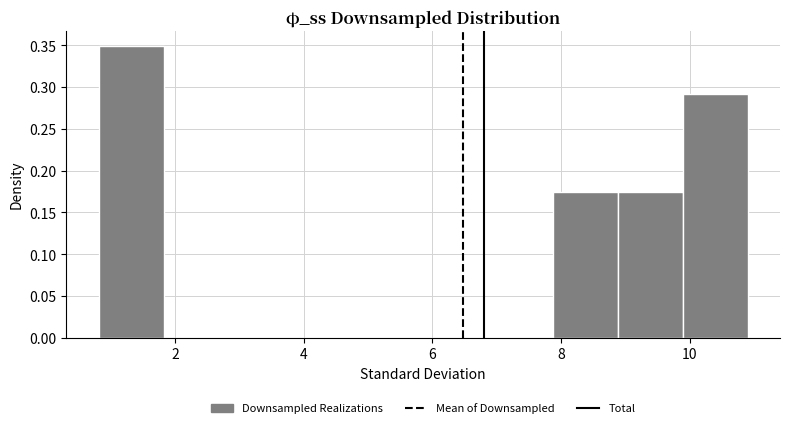

Over which range of the x-axis is the bar tallest?

0.8 to 1.8